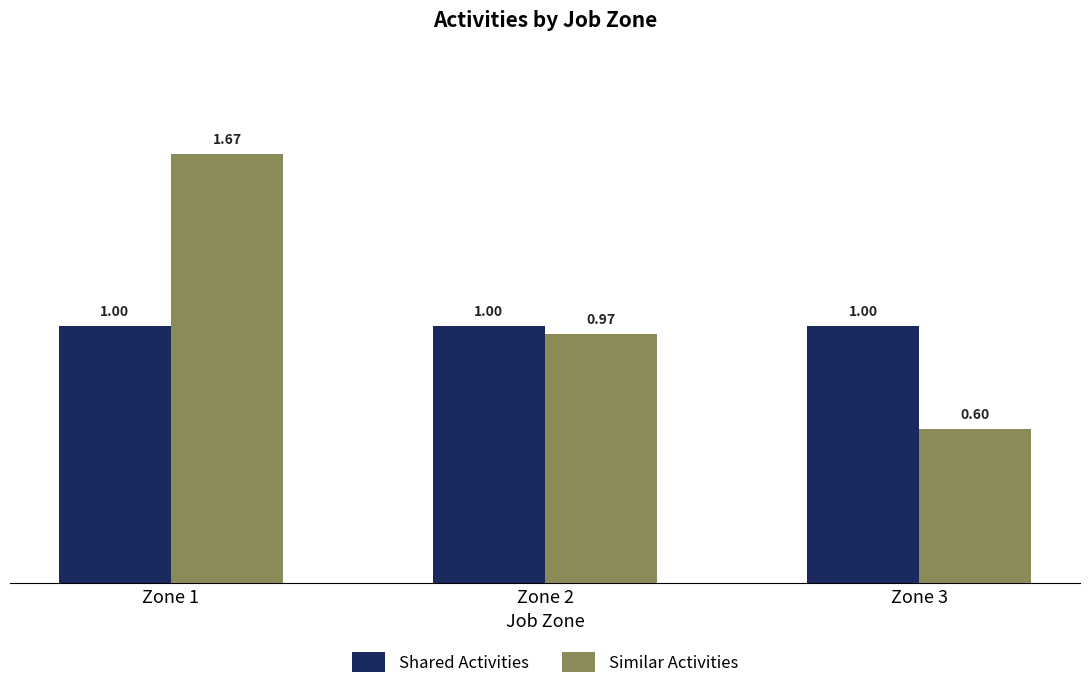

Which series has the largest total across all categories?

Similar Activities